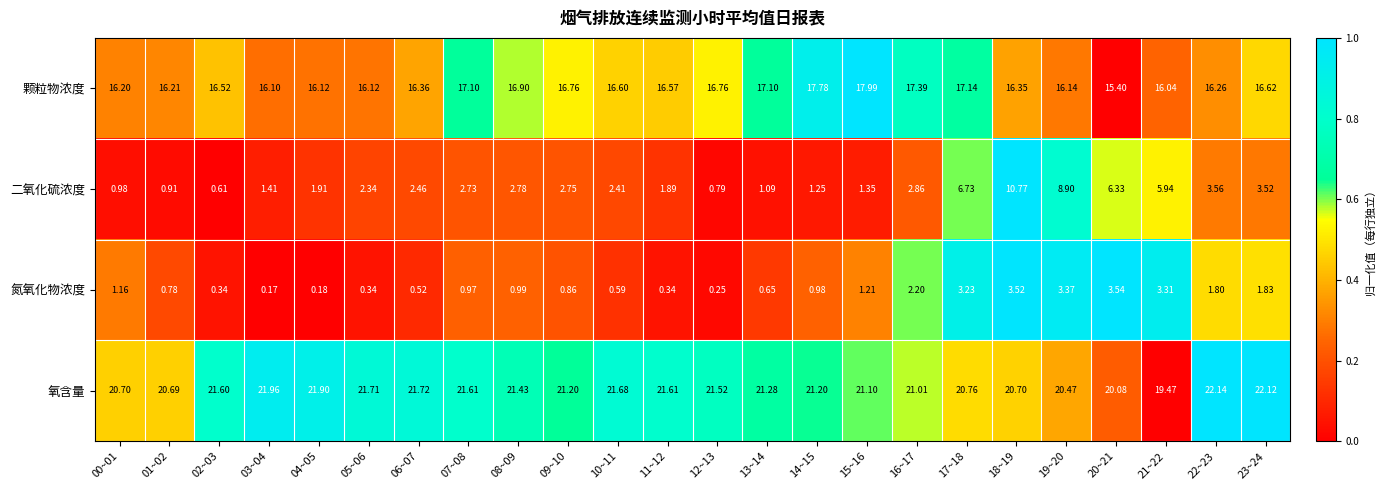

List the series in order of their peak value, highest first.

氧含量, 颗粒物浓度, 二氧化硫浓度, 氮氧化物浓度